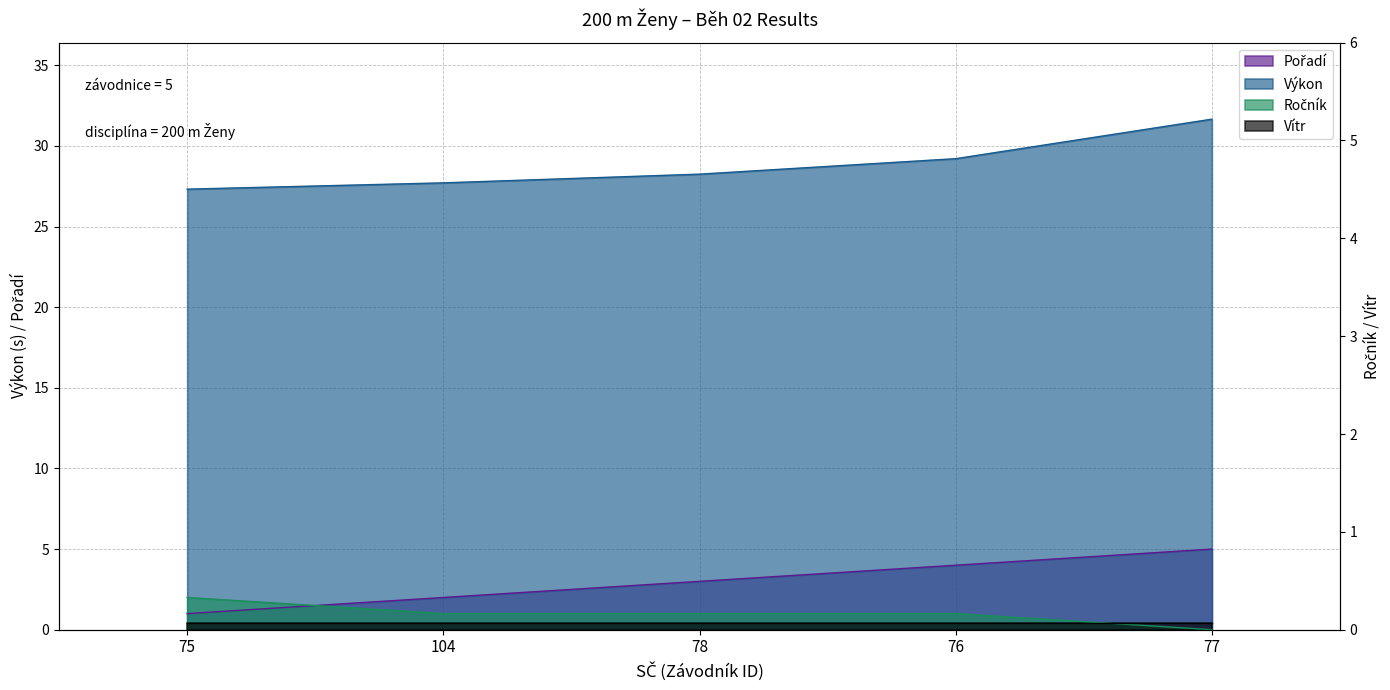

The Výkon series shows 27.7 at 104. True or false?

True